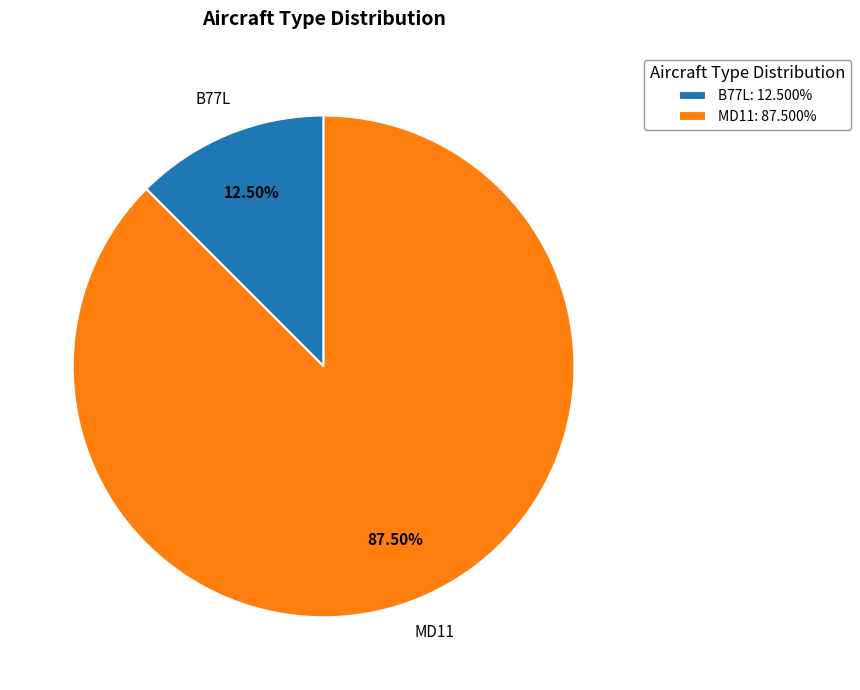

To the nearest percent, what is the combined percentage of MD11 and B77L?

100%